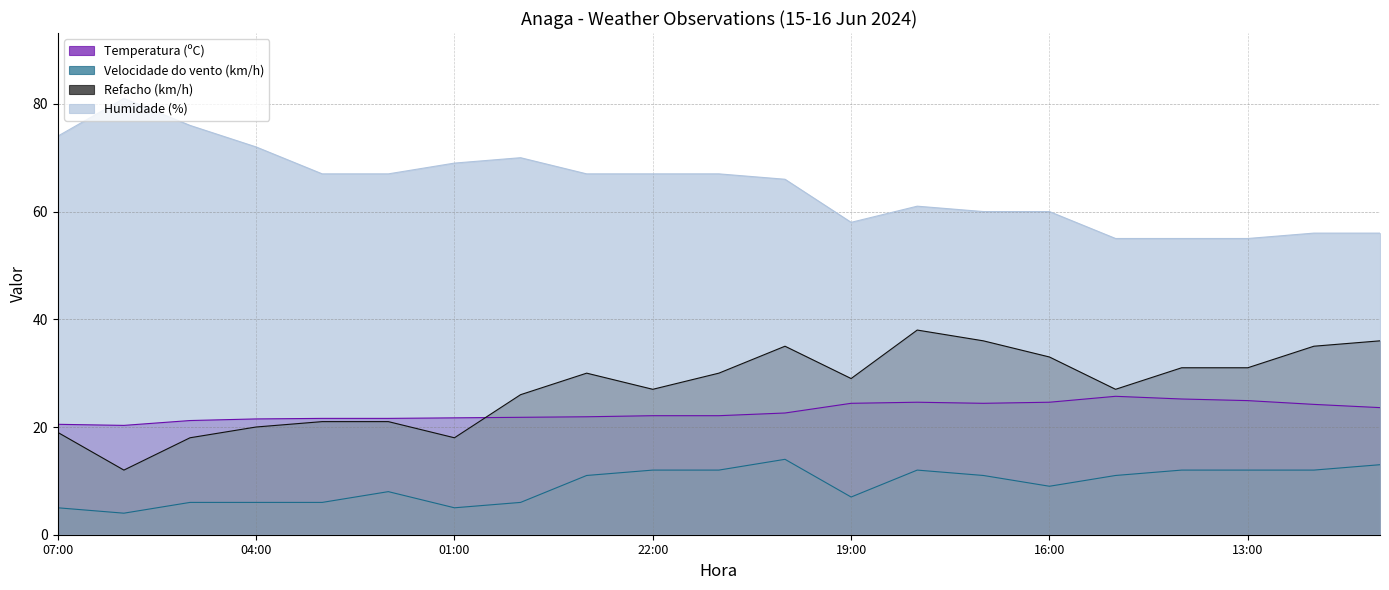

What are all the series names shown in the legend?

Temperatura (ºC), Velocidade do vento (km/h), Refacho (km/h), Humidade (%)